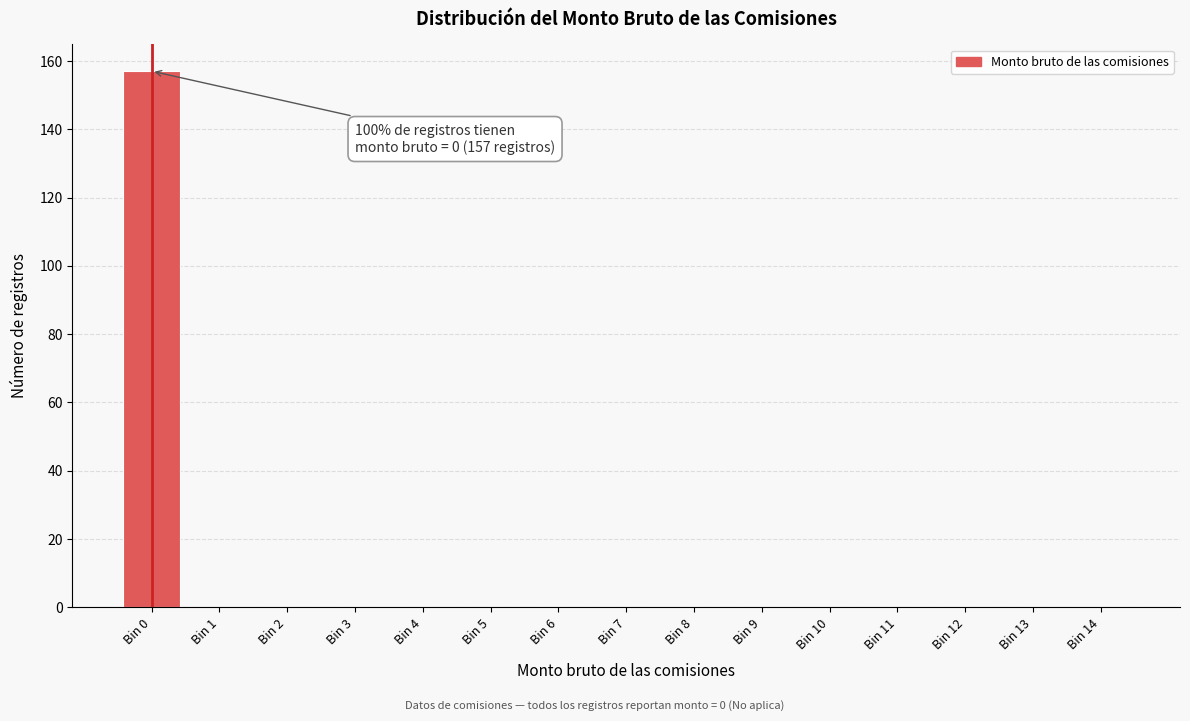

Over which range of the x-axis is the bar tallest?

-0.5 to 0.5